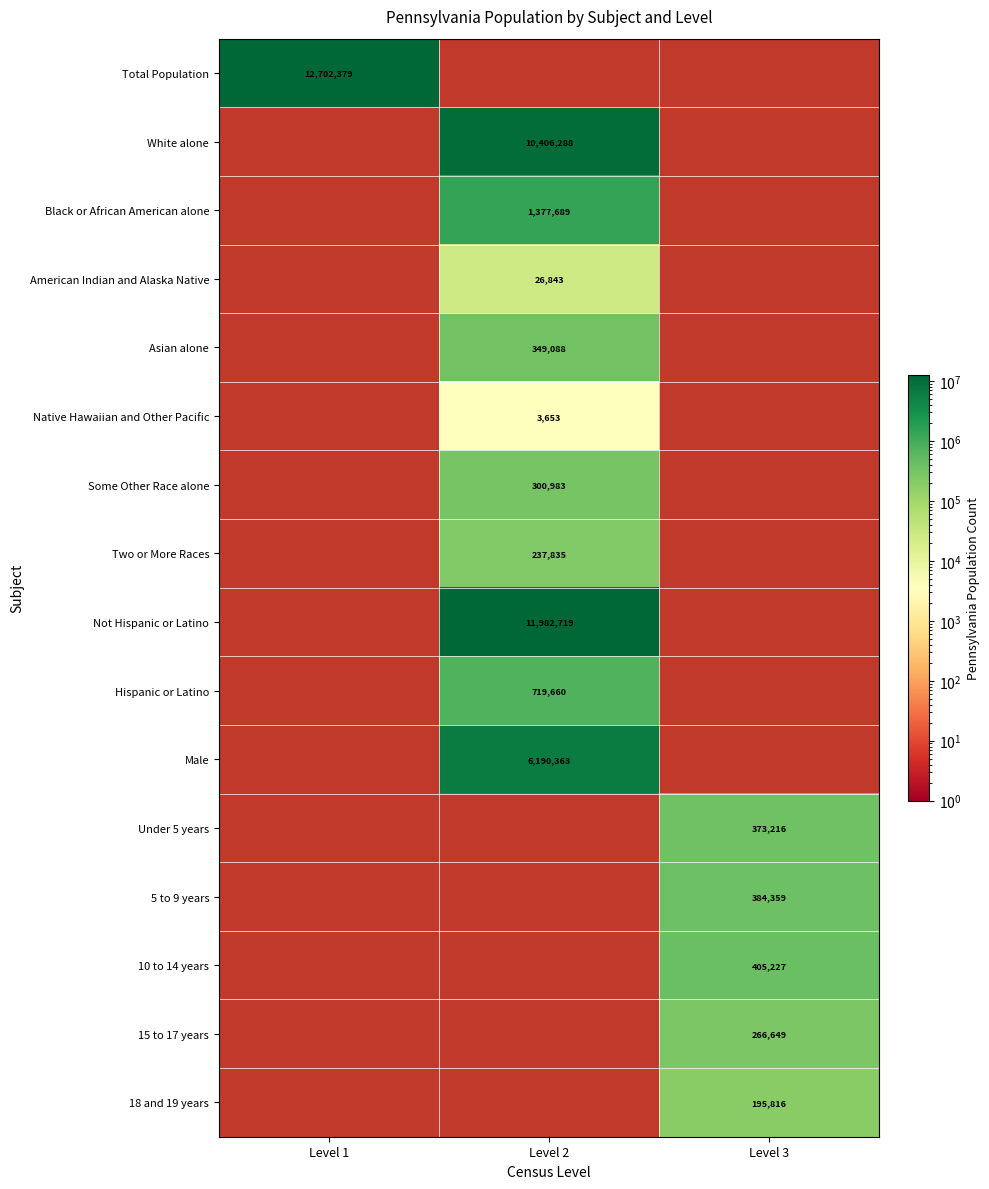

Is it true that Male equals 3419984 at Level 2?

False